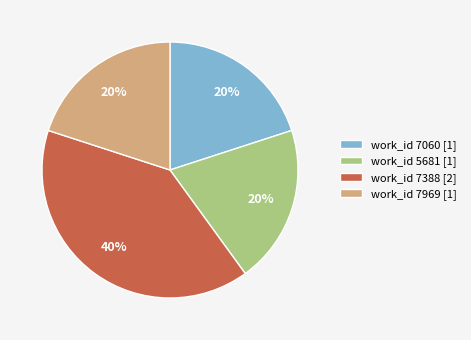

What percentage is the work_id 7060 [1] slice, to the nearest percent?

20%